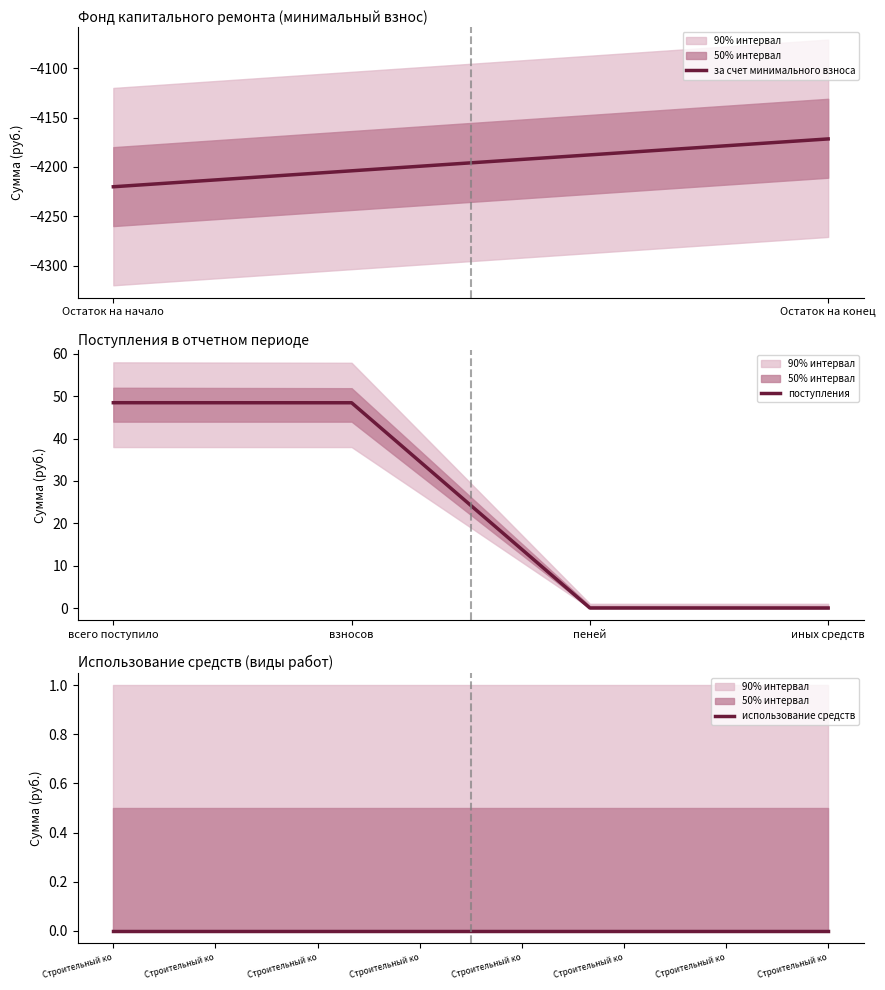

What is the approximate value of поступления at всего поступило?

48.5